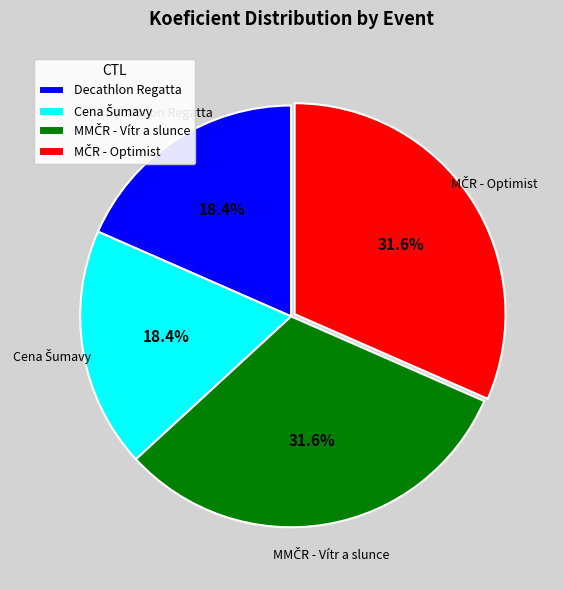

Is there a majority slice in this chart?

No